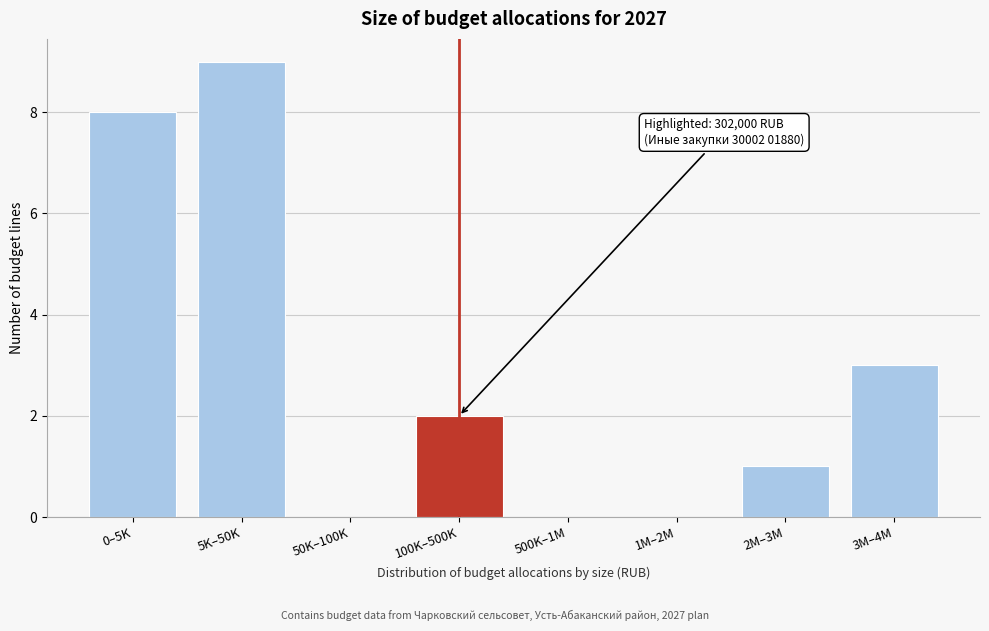

Reading right to left, what are all the values shown in this chart?

3M–4M=3	2M–3M=1	1M–2M=0	500K–1M=0	100K–500K=2	50K–100K=0	5K–50K=9	0–5K=8